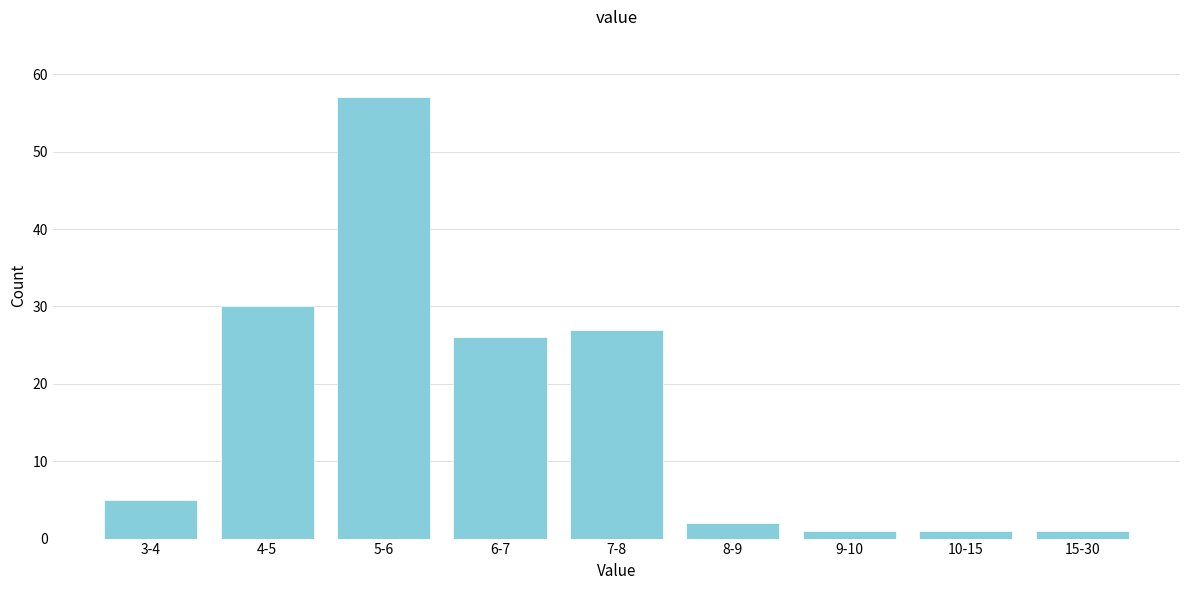

Reading left to right, transcribe all the data shown in this chart.

5	30	57	26	27	2	1	1	1